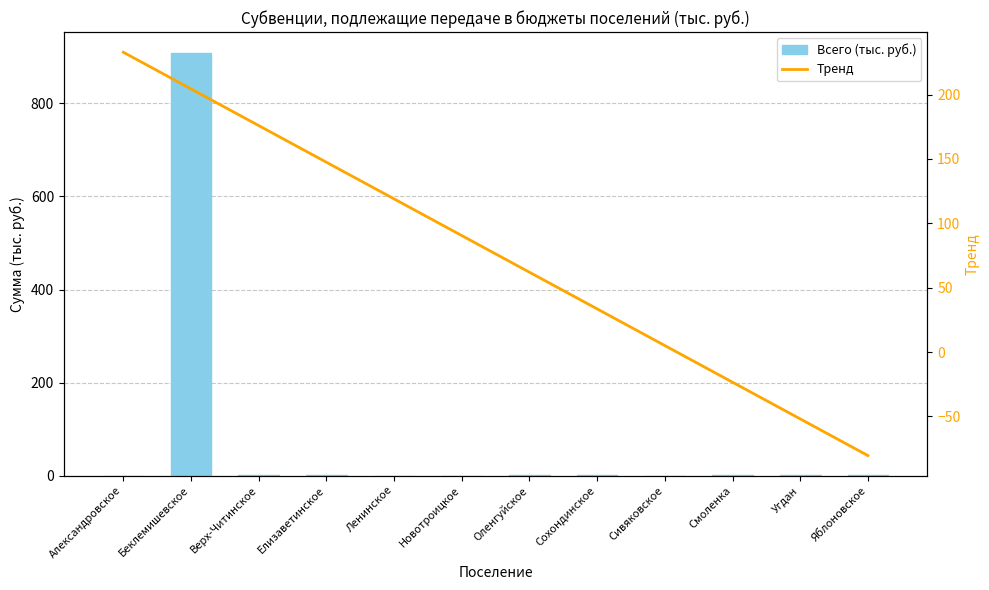

List the labels in order of Тренд value, smallest first.

Яблоновское, Угдан, Смоленка, Сивяковское, Сохондинское, Оленгуйское, Новотроицкое, Ленинское, Елизаветинское, Верх-Читинское, Беклемишевское, Александровское